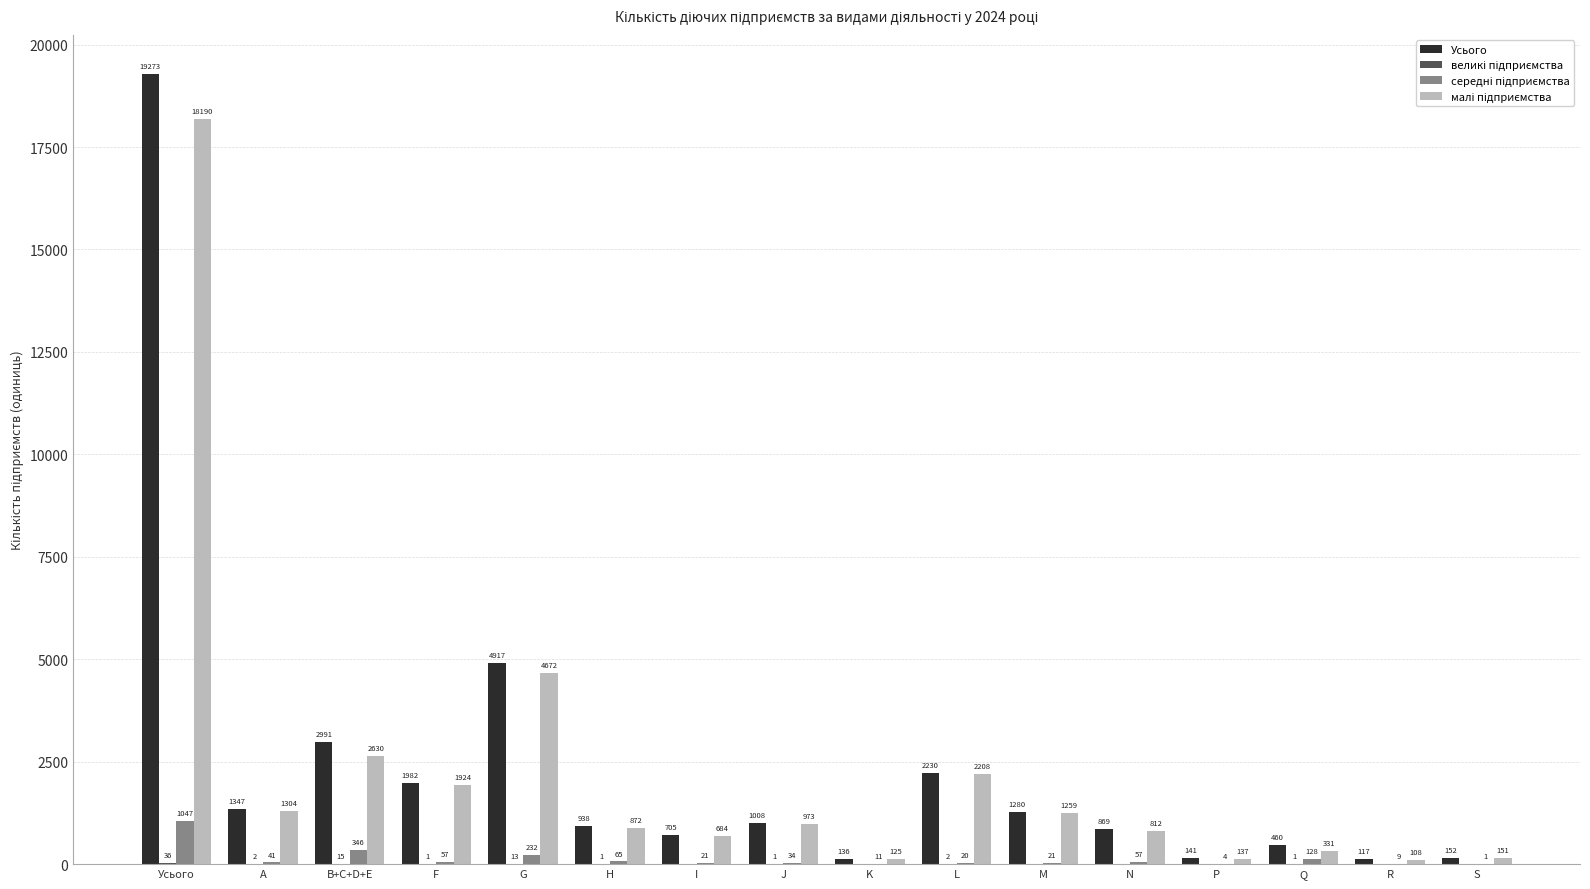

What is the maximum value for Усього?

19273